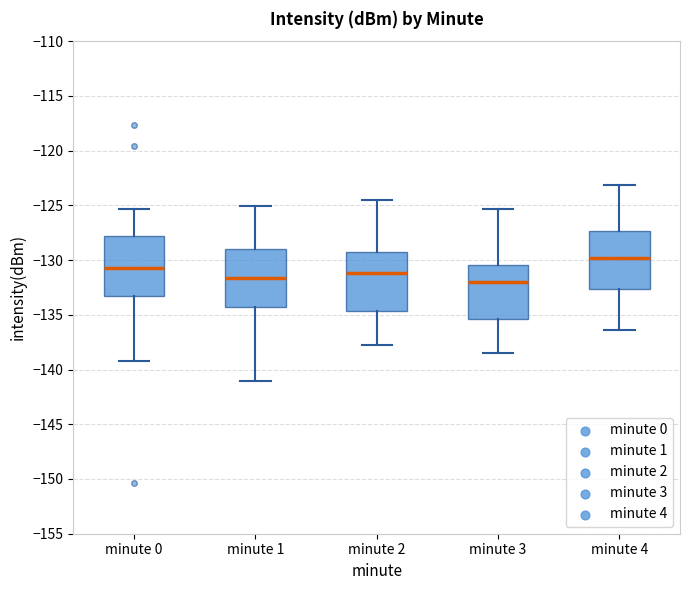

Reading left to right, read every box against the y-axis: the position of its median line, the range the box covers, and the ends of its whiskers. The values are not printed on the chart, so give them approximately, as read against the axis.

minute 0: median -130.5, box -133.5 to -128.0, whiskers -139.5 to -125.5
minute 1: median -131.5, box -134.5 to -129.0, whiskers -141.0 to -125.0
minute 2: median -131.0, box -134.5 to -129.0, whiskers -138.0 to -124.5
minute 3: median -132.0, box -135.5 to -130.5, whiskers -138.5 to -125.5
minute 4: median -130.0, box -132.5 to -127.5, whiskers -136.5 to -123.0